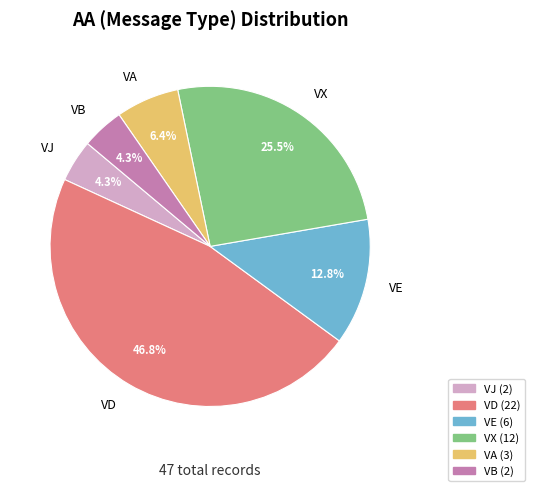

How much of the chart is everything except VA?

93.6%